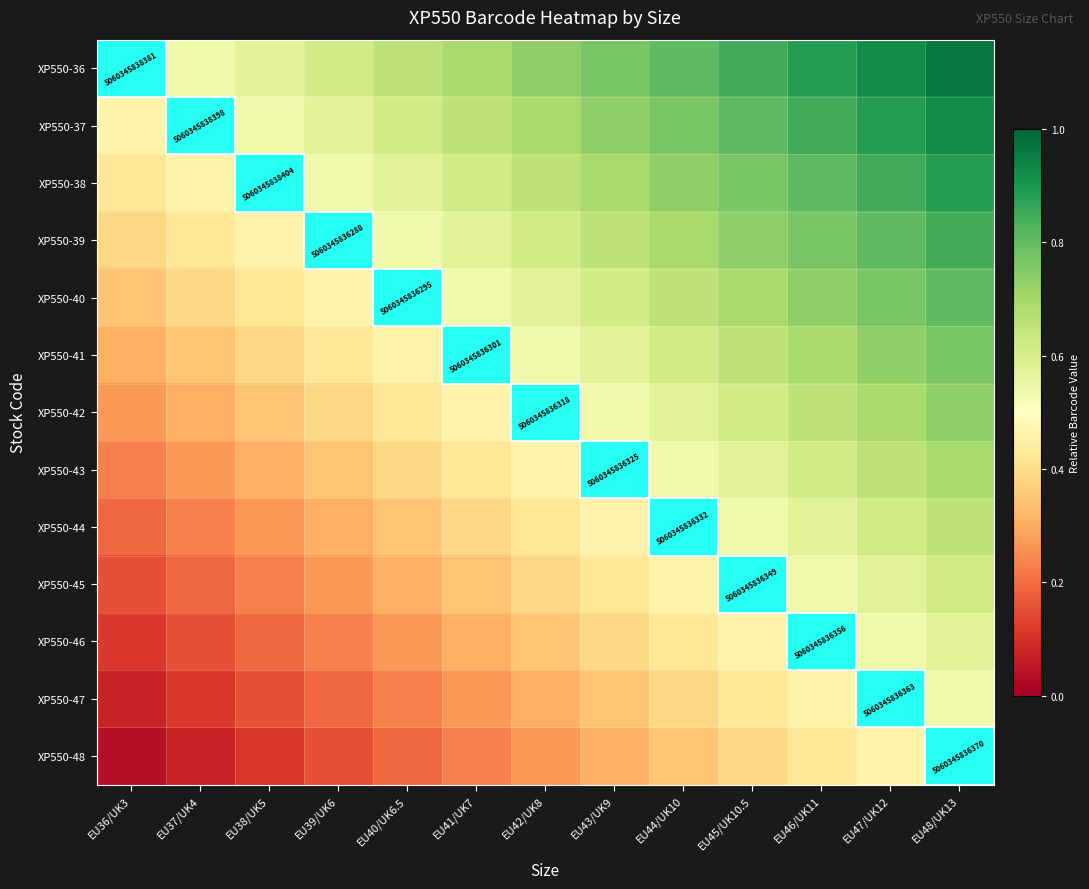

What is the difference between the maximum and minimum values in the XP550-44 series?

0.5